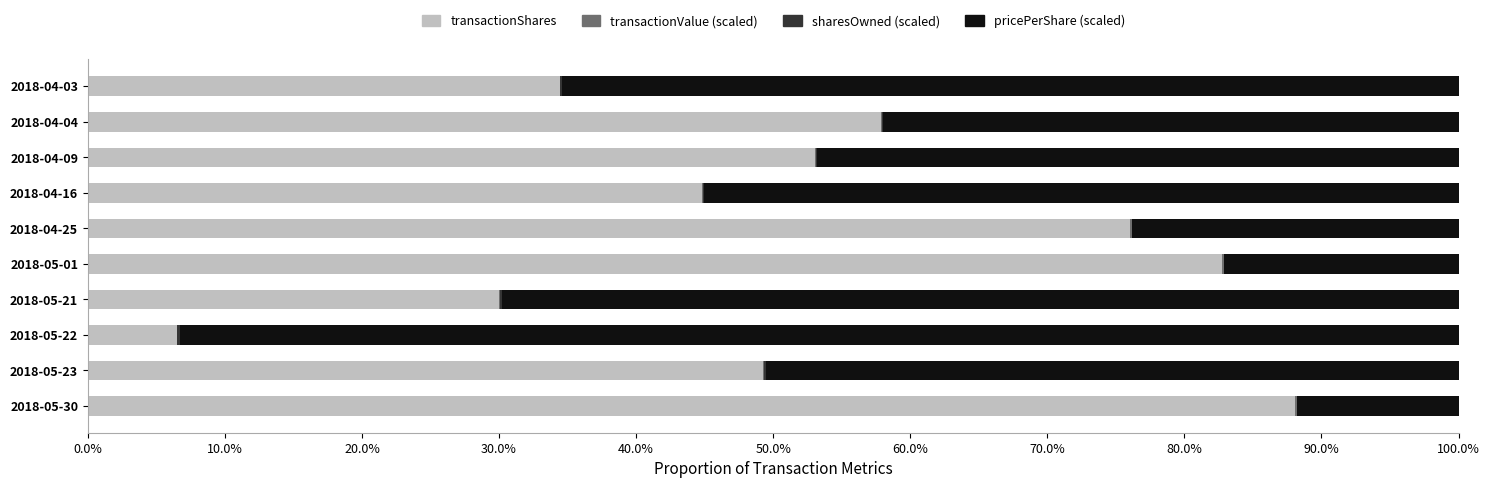

Reading left to right, transcribe all the data shown in this chart.

transactionShares: 0.9	0.5	0.1	0.3	0.8	0.8	0.4	0.5	0.6	0.3
transactionValue (scaled): 0.0	0.0	0.0	0.0	0.0	0.0	0.0	0.0	0.0	0.0
sharesOwned (scaled): 0.0	0.0	0.0	0.0	0.0	0.0	0.0	0.0	0.0	0.0
pricePerShare (scaled): 0.1	0.5	0.9	0.7	0.2	0.2	0.6	0.5	0.4	0.7